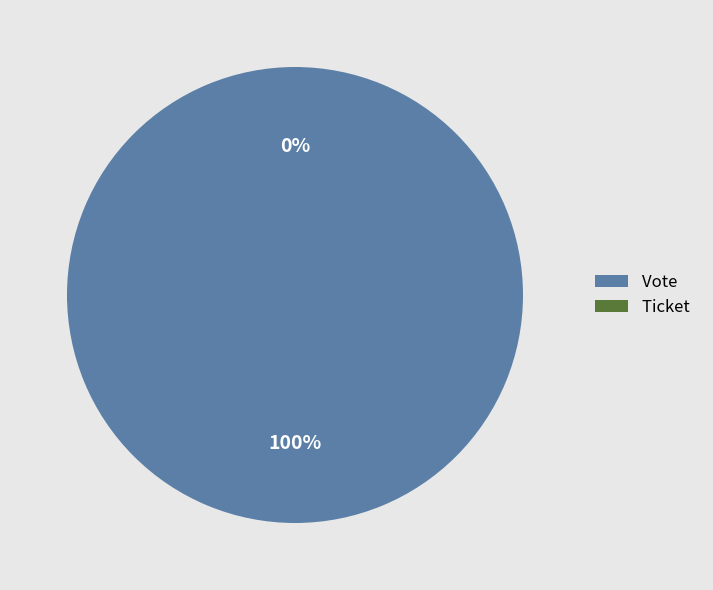

True or false: Ticket accounts for 1% of the total.

False